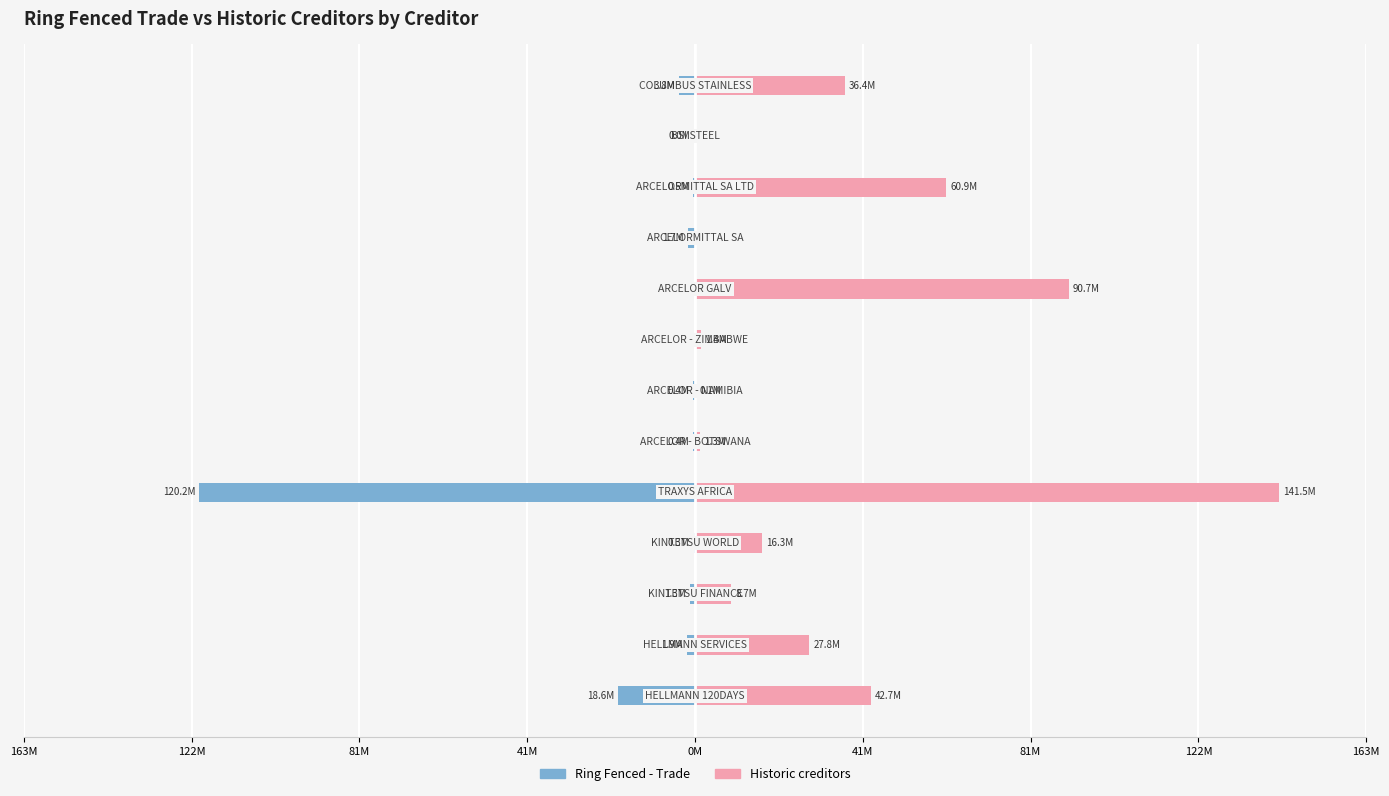

List the series in order of their peak value, highest first.

Historic creditors, Ring Fenced - Trade